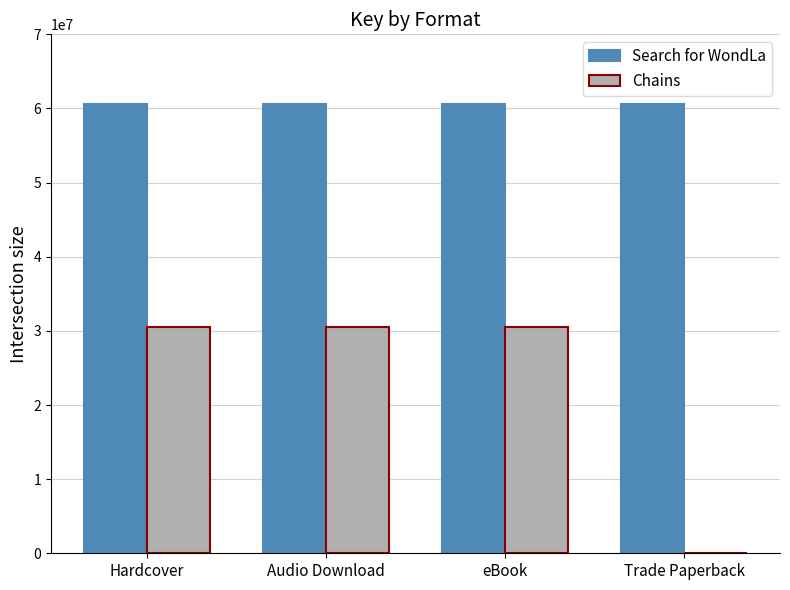

Reading right to left, what are all the values shown in this chart?

Search for WondLa: Trade Paperback=60567887	eBook=60567887	Audio Download=60567887	Hardcover=60567887
Chains: Trade Paperback=0	eBook=30585656	Audio Download=30585656	Hardcover=30585656